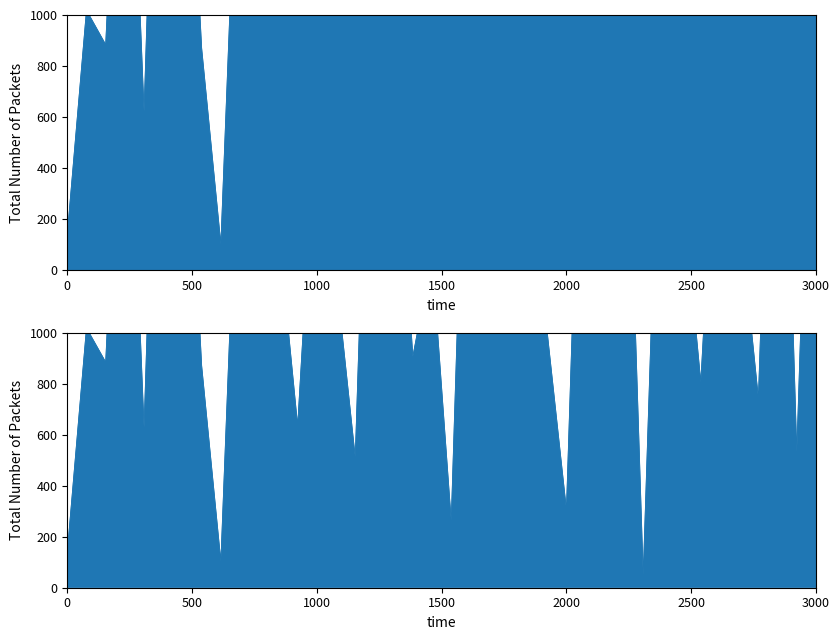

The mlines series shows 13 at 2933. True or false?

False